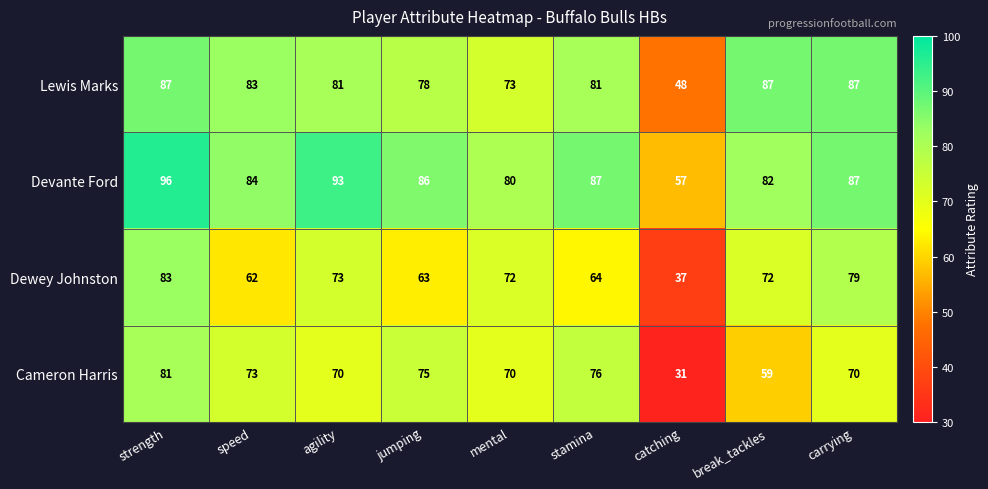

Rank the series by their maximum value, from highest to lowest.

Devante Ford, Lewis Marks, Dewey Johnston, Cameron Harris